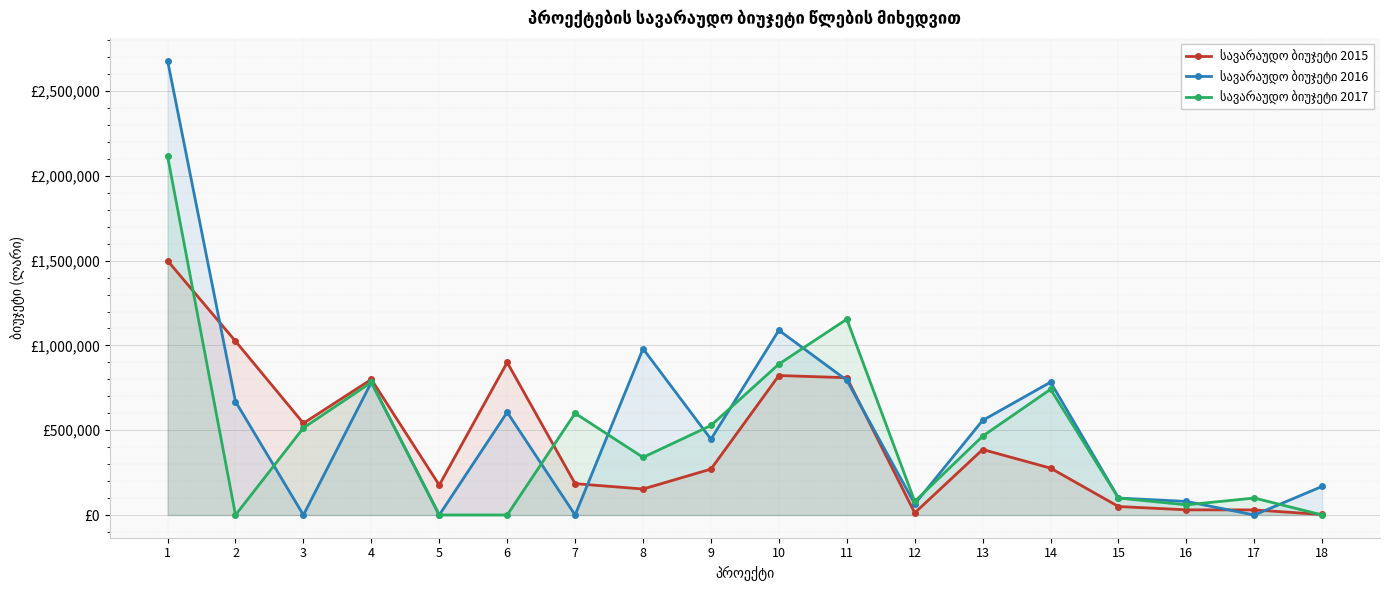

How many series are shown in this chart?

3